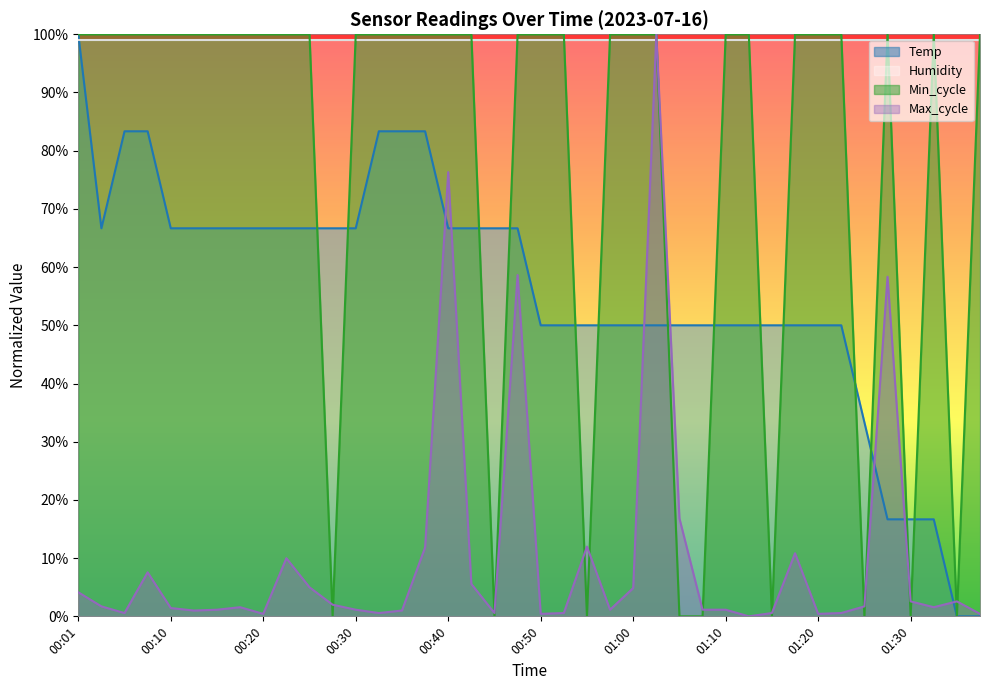

List the series in order of their overall mean, highest first.

Humidity, Min_cycle, Temp, Max_cycle